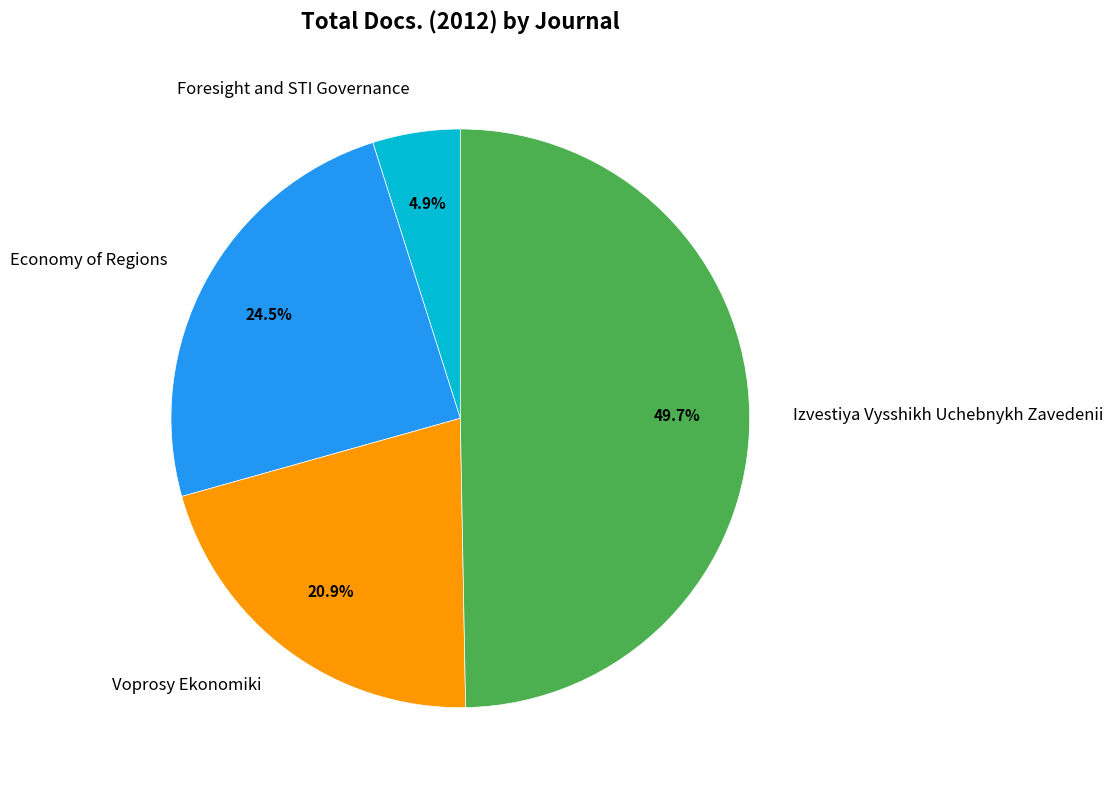

To the nearest percent, what is the difference between the largest and smallest slice percentages?

45%